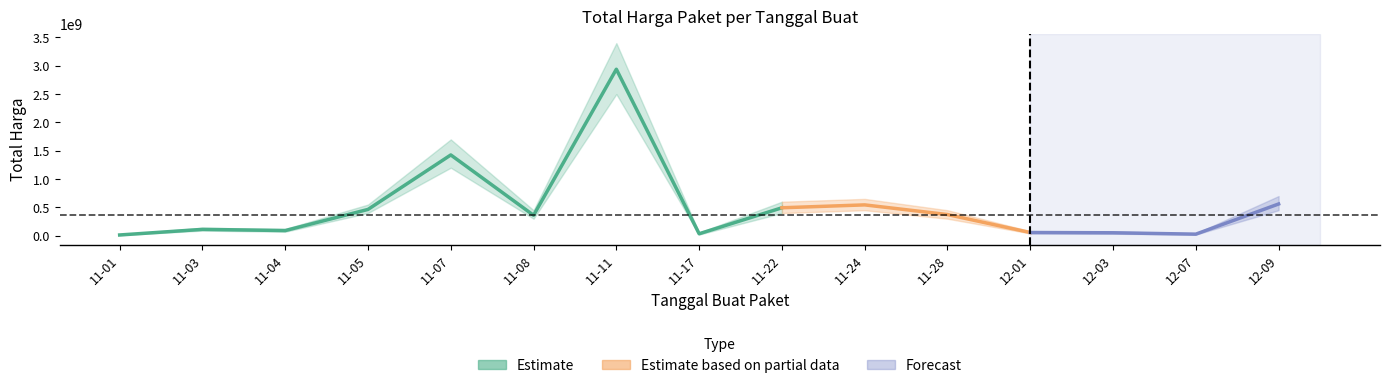

At which category does the chart reach its peak across all series?

2021-11-11